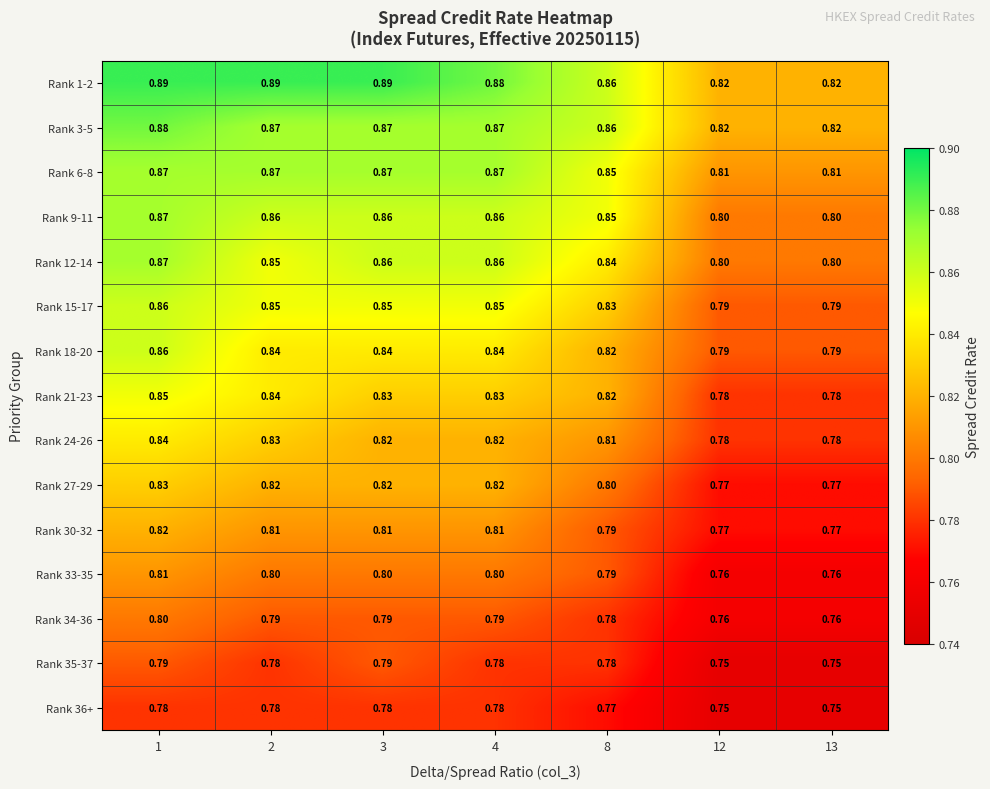

How many distinct data groups are displayed?

15